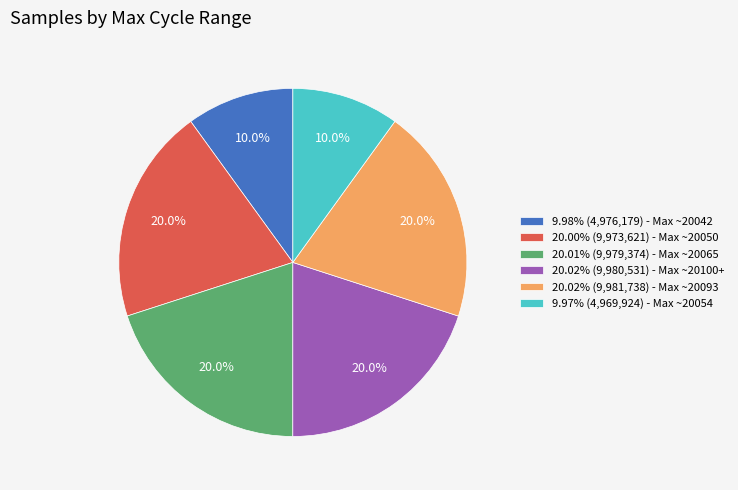

Does 20.02% (9,980,531) - Max ~20100+ account for over 50% of the chart?

No